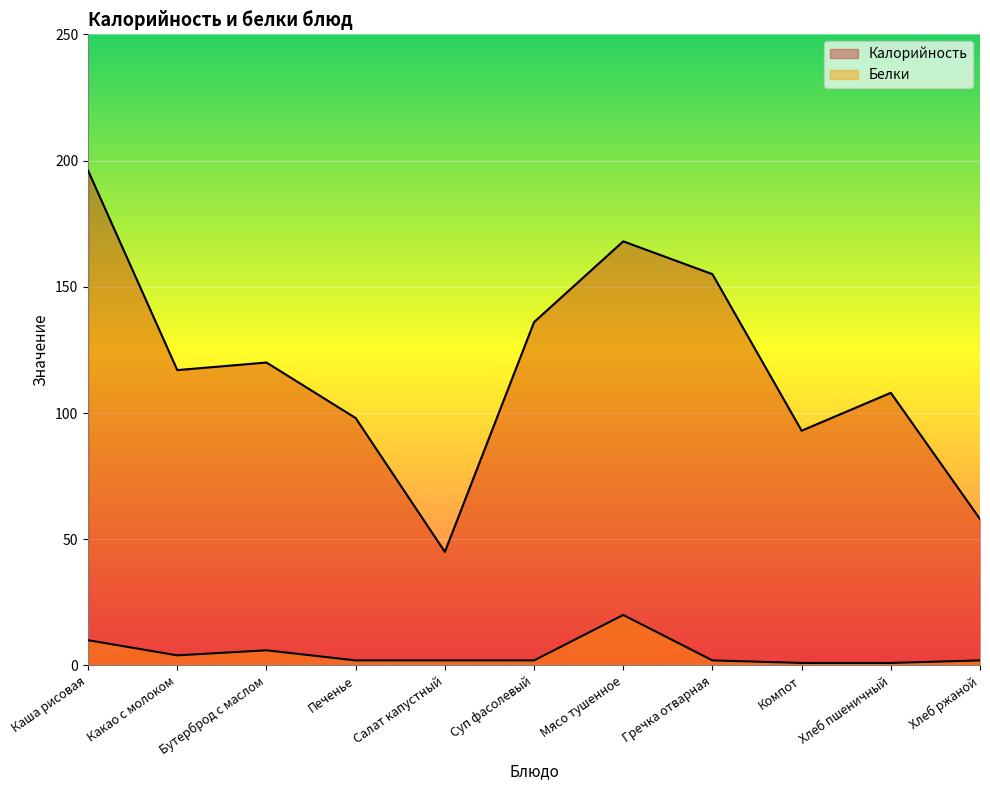

What is the average value of the Белки series?

5